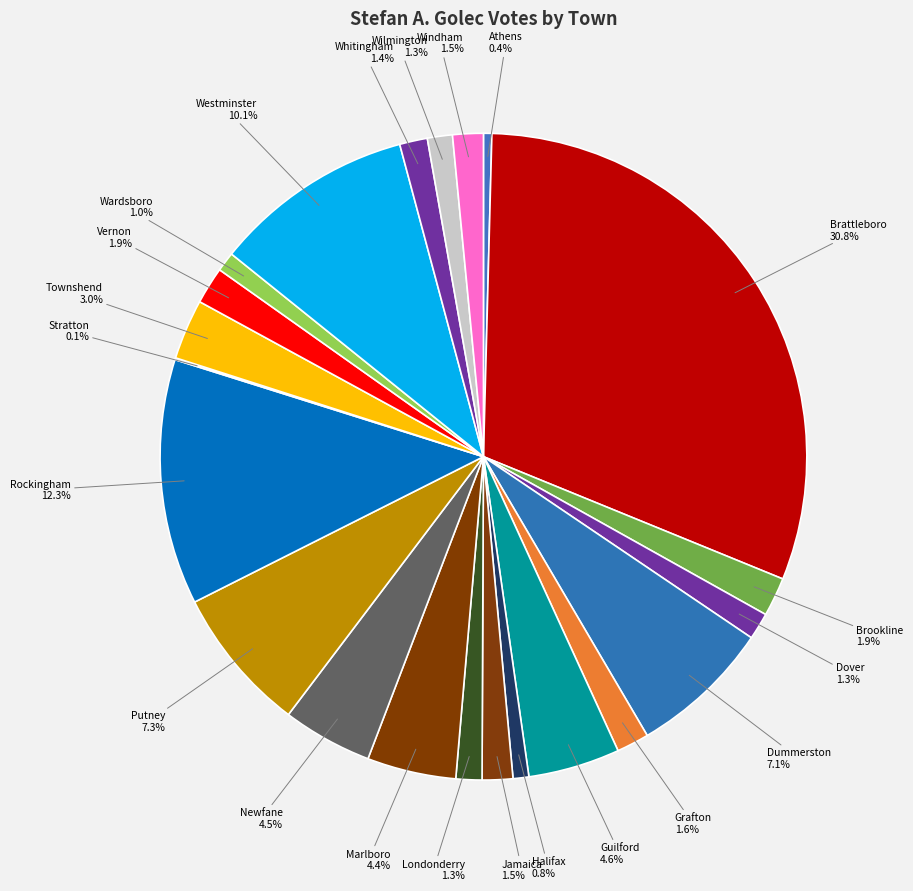

Which category has the biggest portion of the pie?

Brattleboro